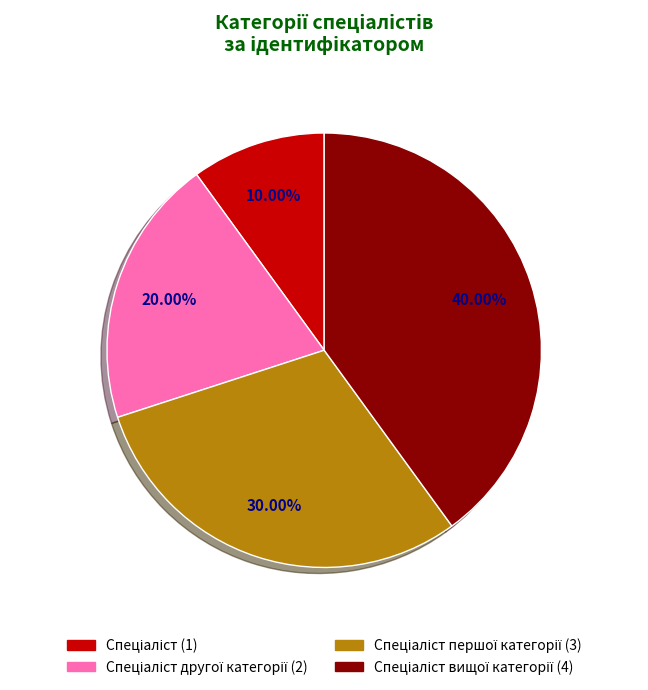

Is there a majority slice in this chart?

No